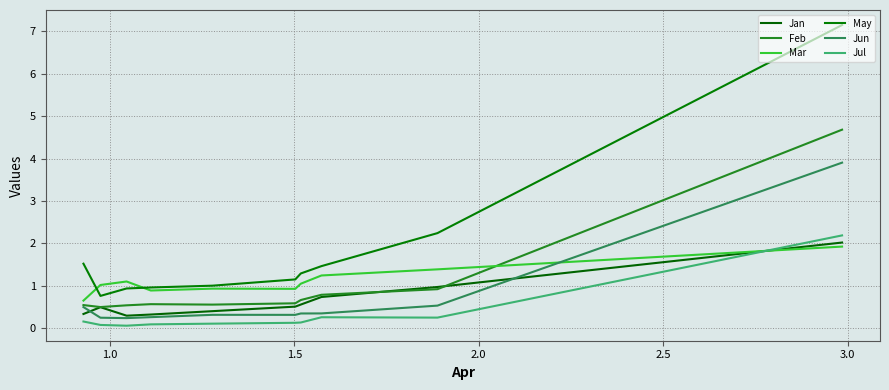

Count the number of categories in the chart.

10